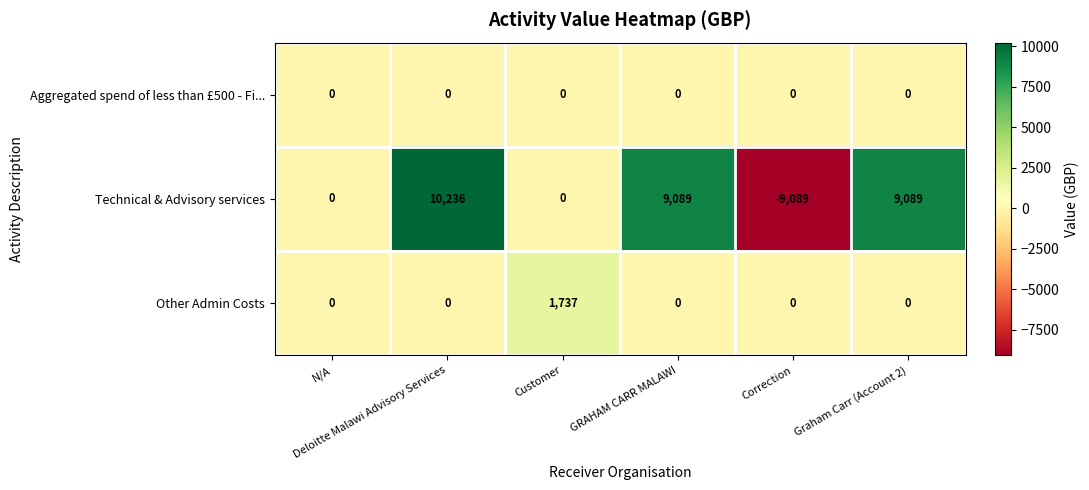

List the series in order of their peak value, lowest first.

Aggregated spend of less than £500 - Fi..., Other Admin Costs, Technical & Advisory services